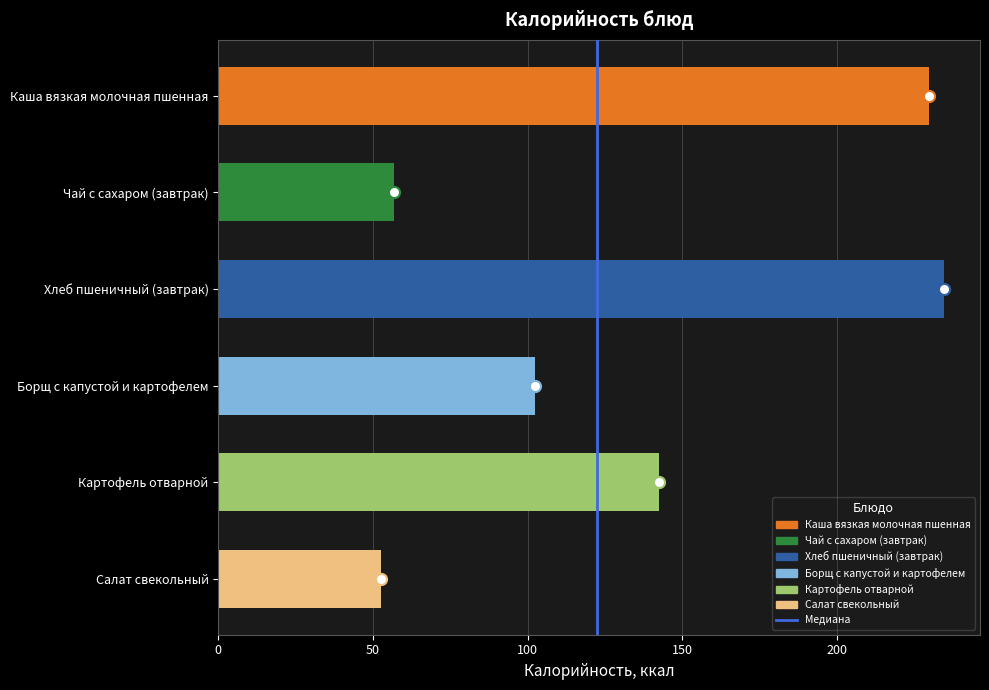

The value at 0 is 0. True or false?

True